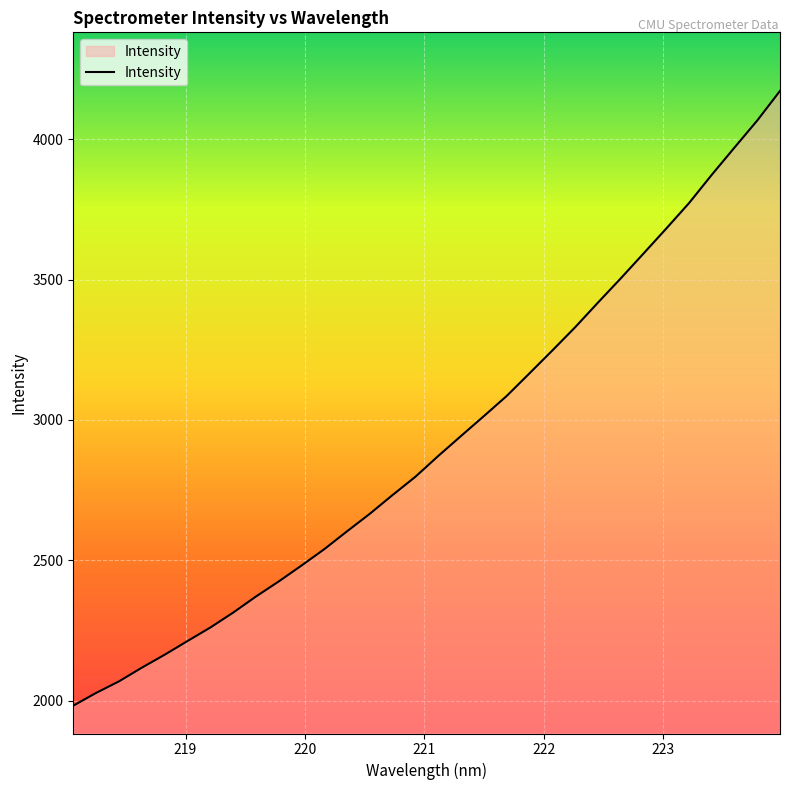

What is the difference between the maximum and minimum values?

2189.7